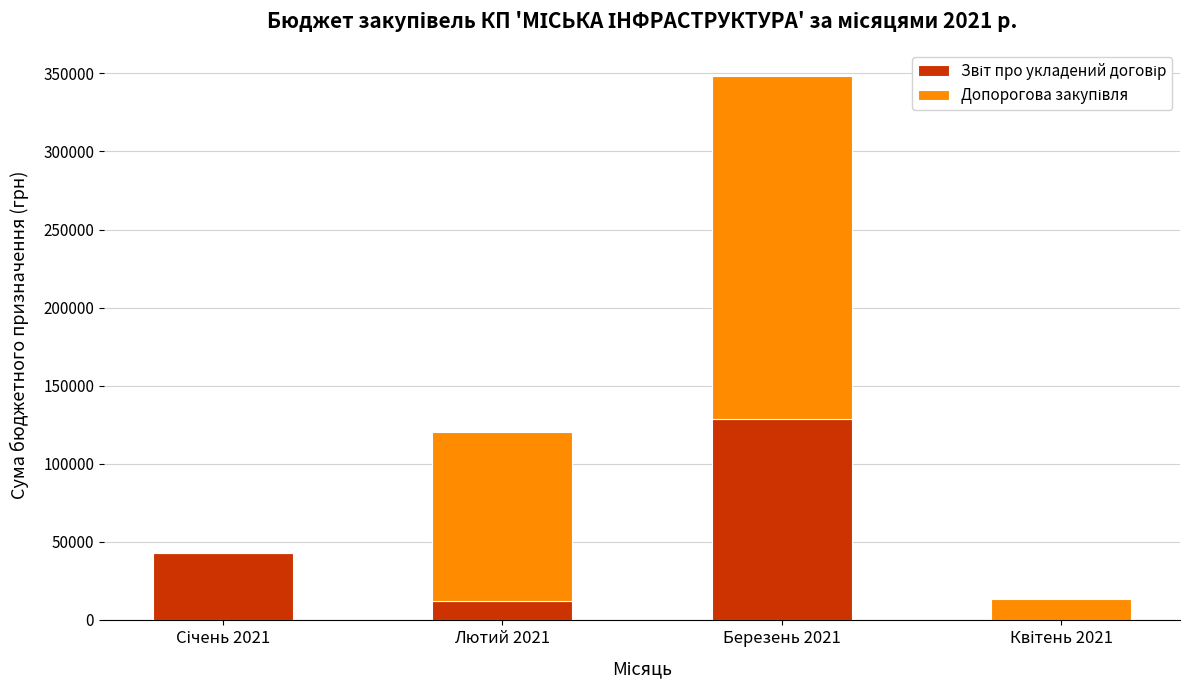

At which category is the sum across all series the highest?

Березень 2021